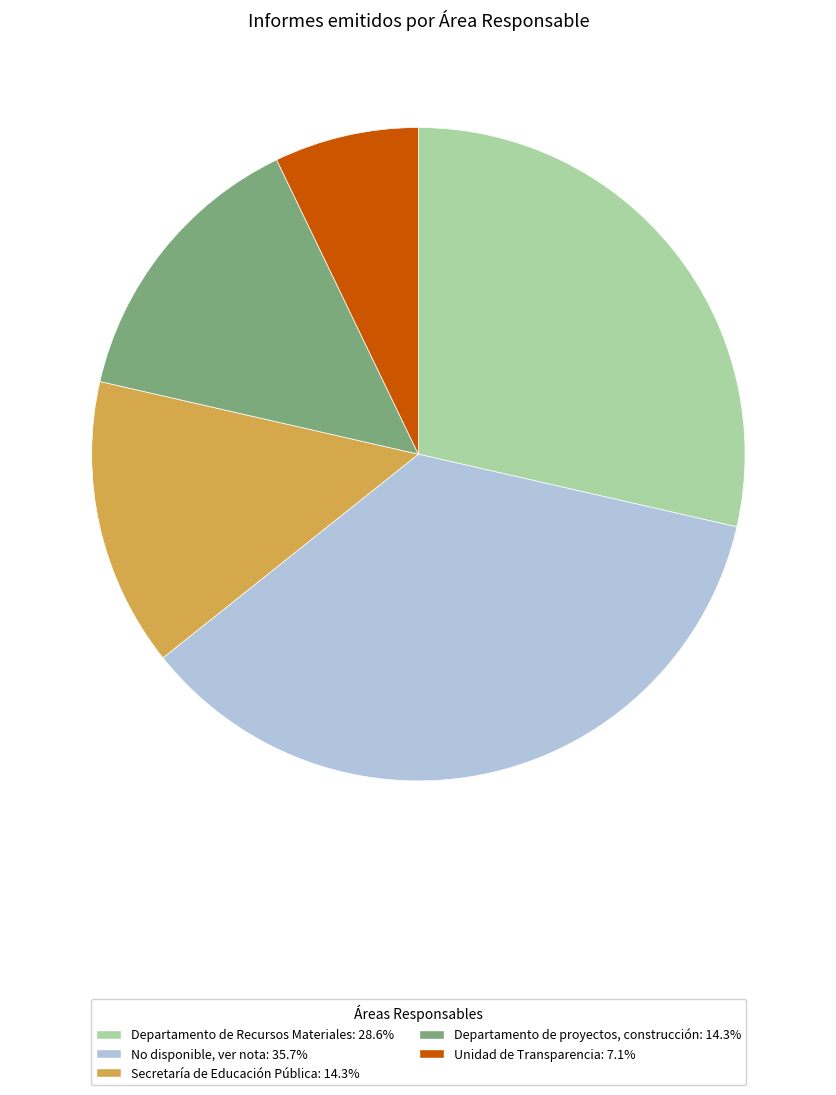

How many segments does this pie chart have?

5